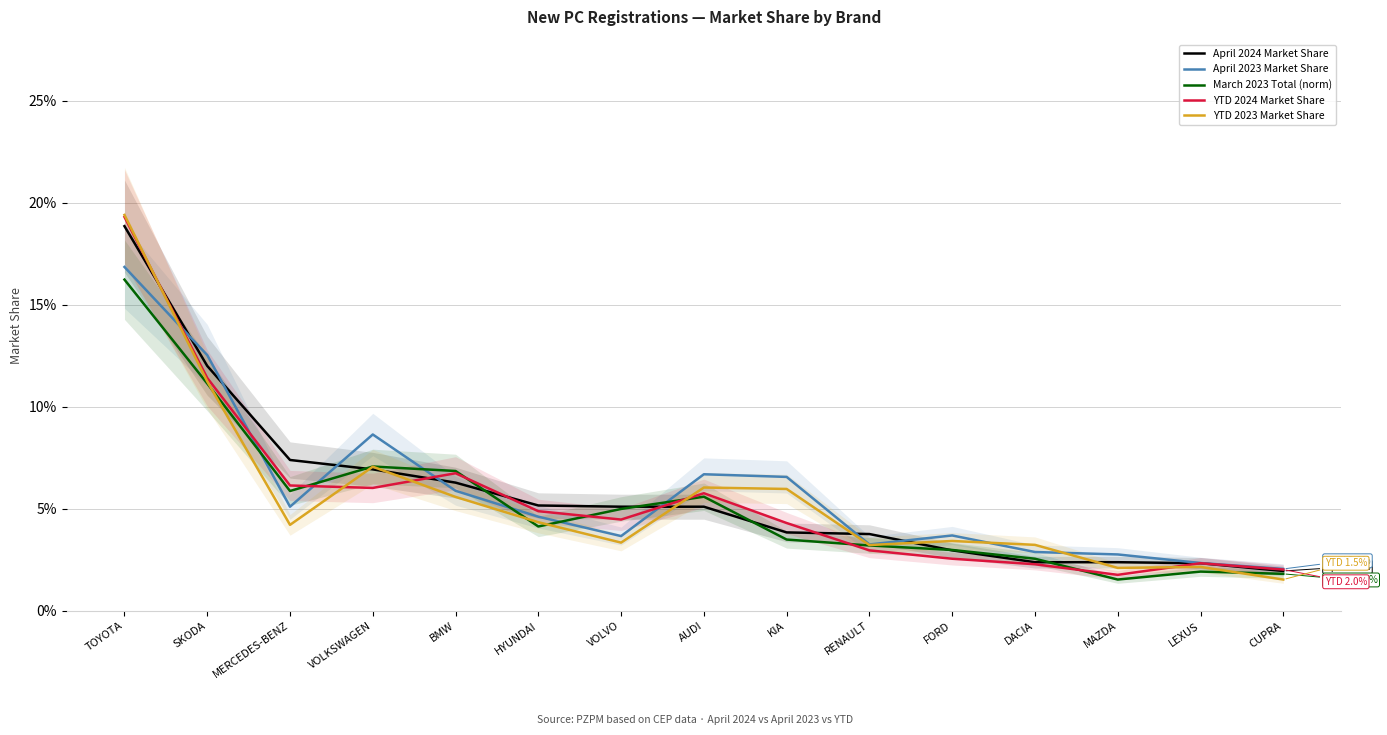

True or false: April 2024 Market Share has a value of 0.0 at DACIA.

True